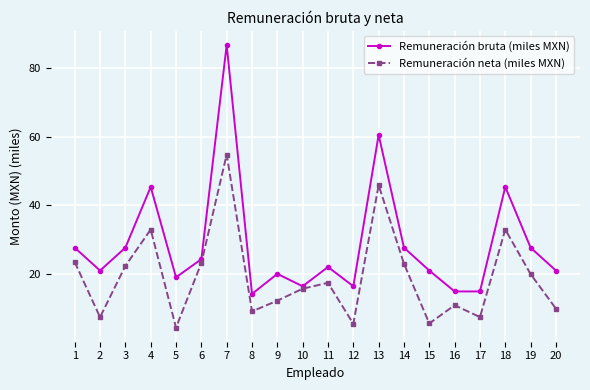

At which category does the chart reach its minimum across all series?

5